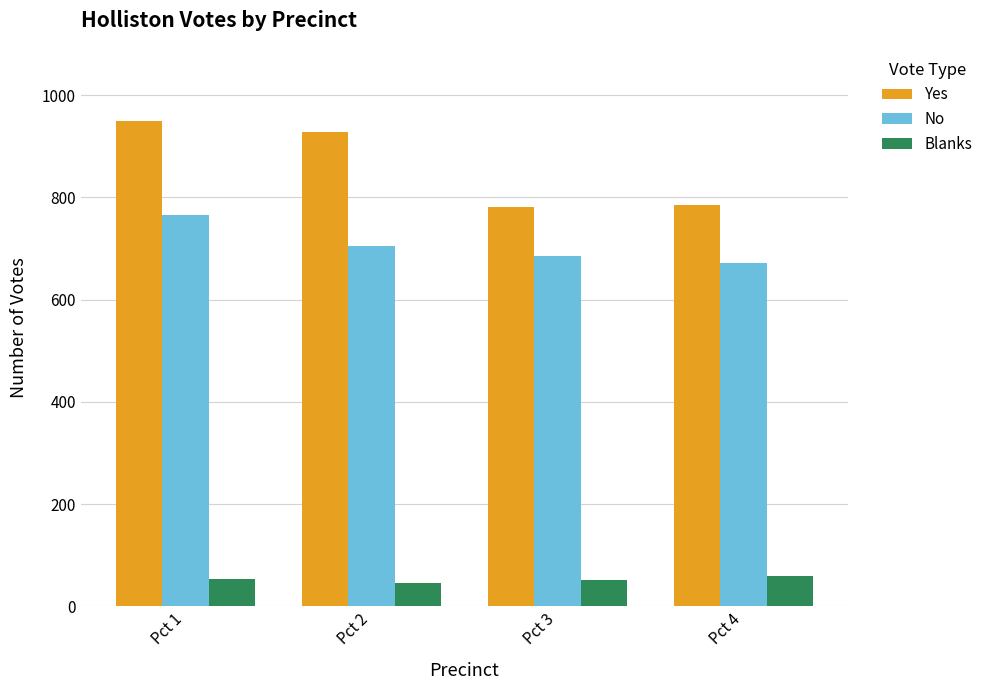

Between Pct 1 and Pct 3, which series saw the biggest shift?

Yes